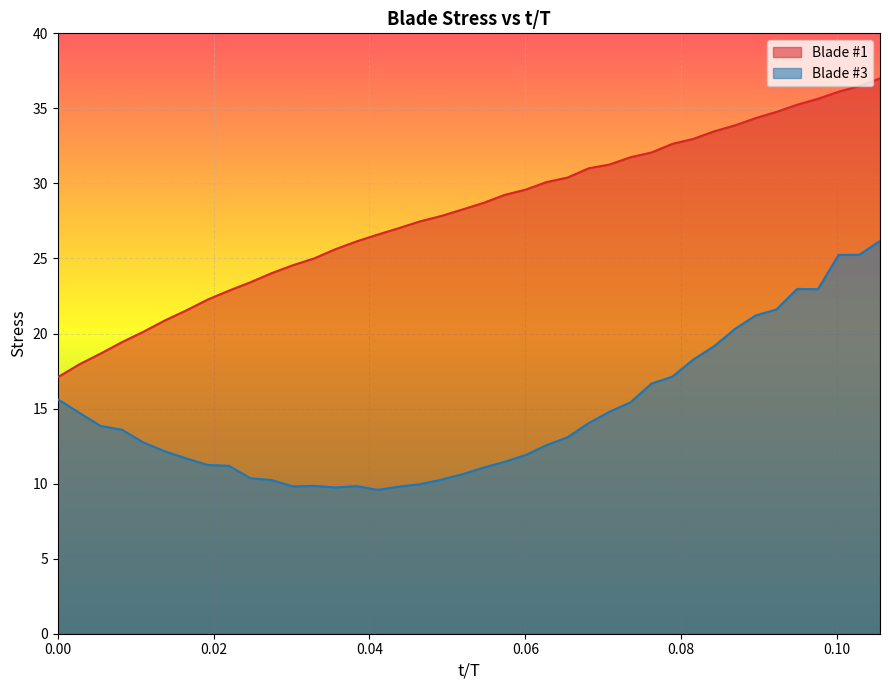

True or false: Blade #3 and Blade #1 intersect in this chart.

False